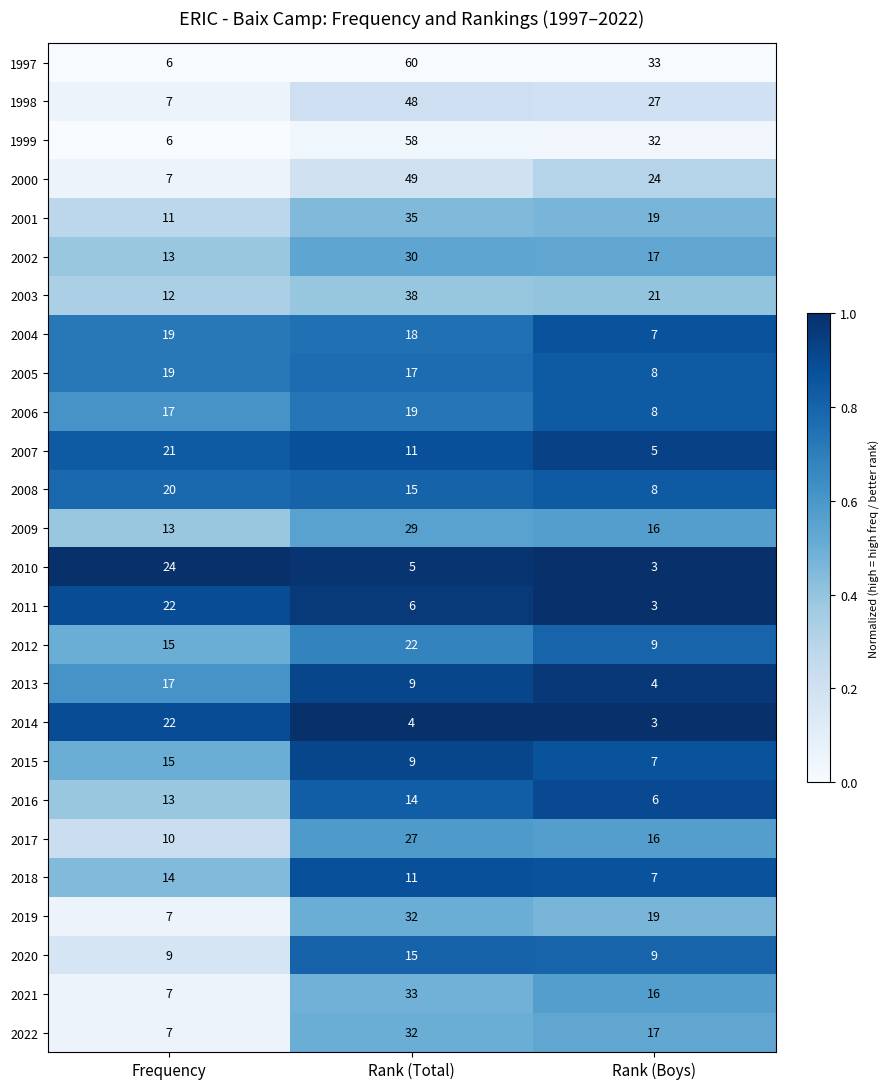

The value of 2005 at Rank (Total) is 9. True or false?

False